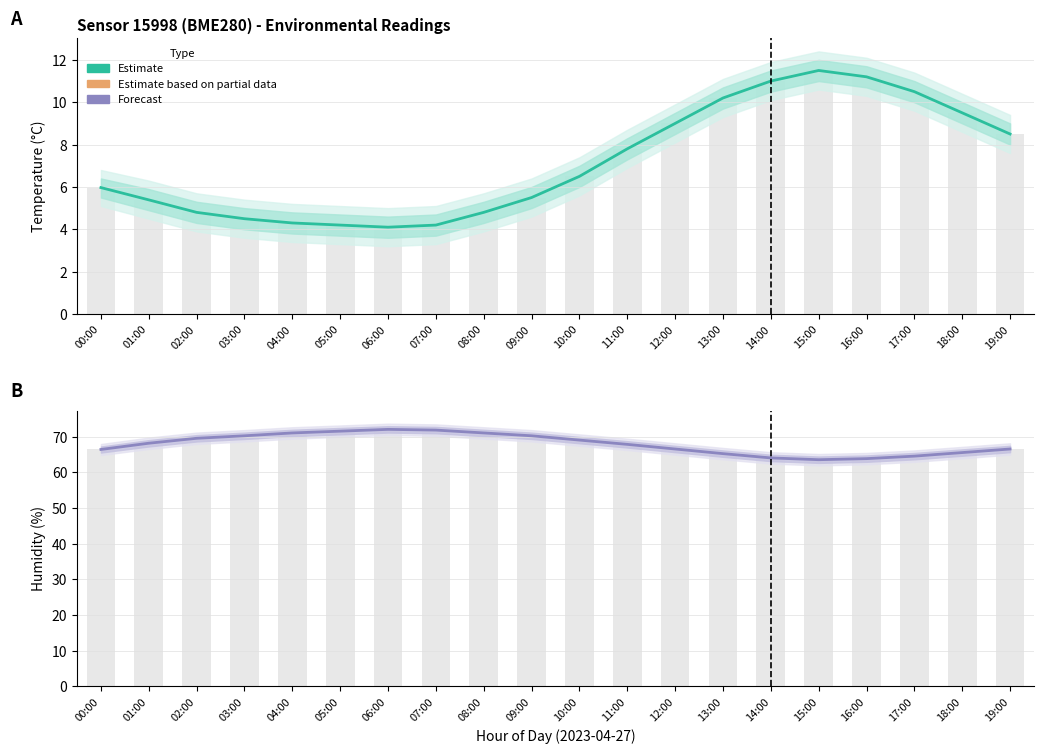

Where is humidity nearest to the value 67?

12:00